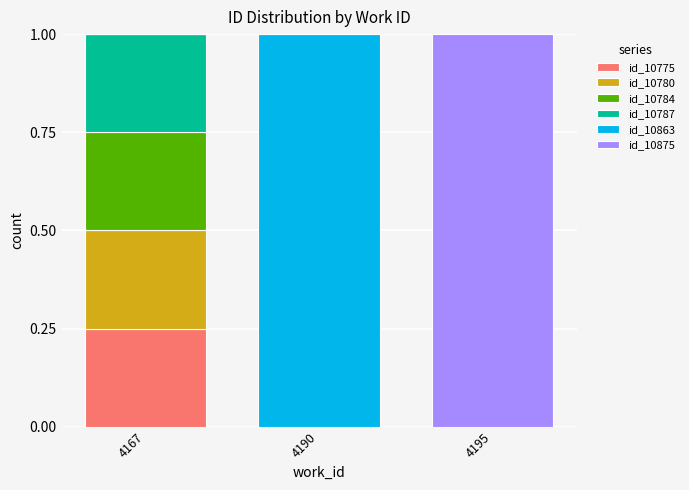

Does the chart contain stacked bars?

Yes